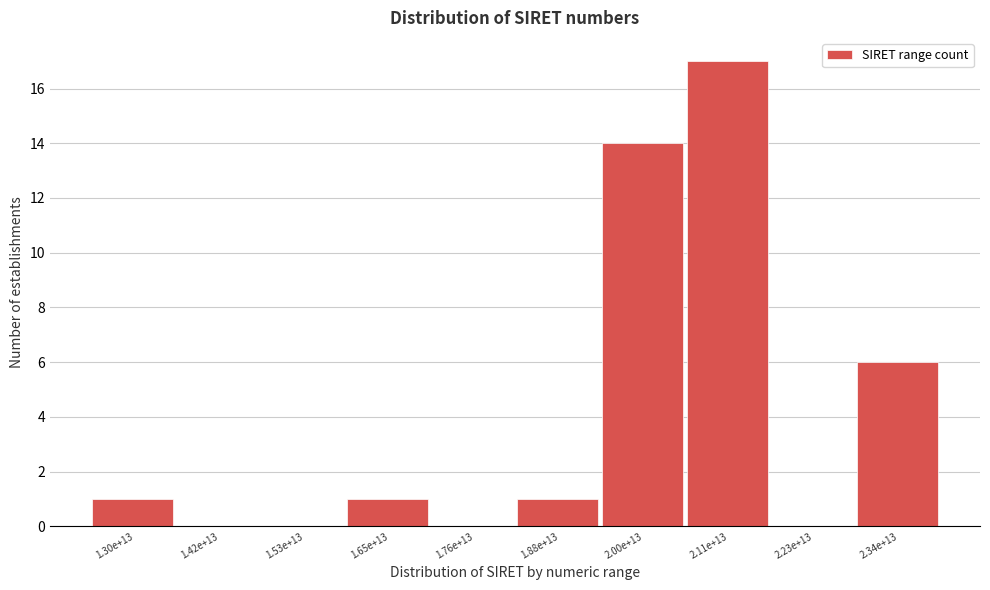

Reading right to left, what are all the values shown in this chart?

2.34e+13=6	2.23e+13=0	2.11e+13=17	2.00e+13=14	1.88e+13=1	1.76e+13=0	1.65e+13=1	1.53e+13=0	1.42e+13=0	1.30e+13=1